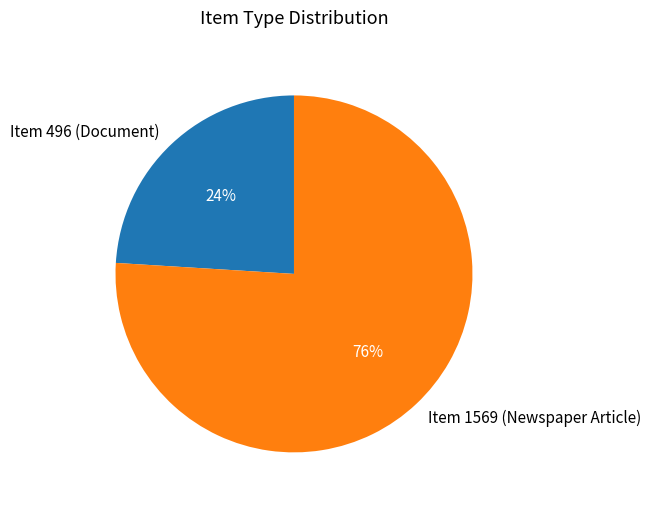

Is it true that Item 496 (Document) is 24% of the pie?

True